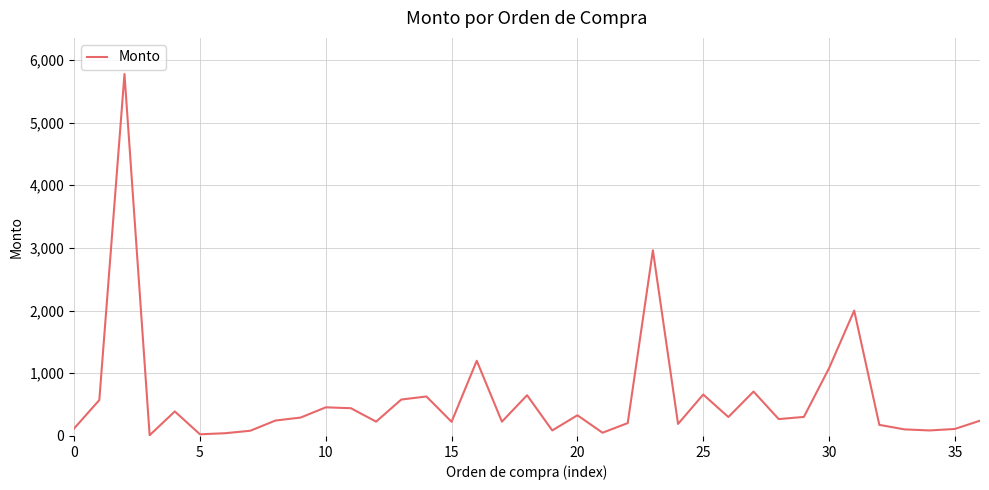

What is the greatest value displayed?

5773.7